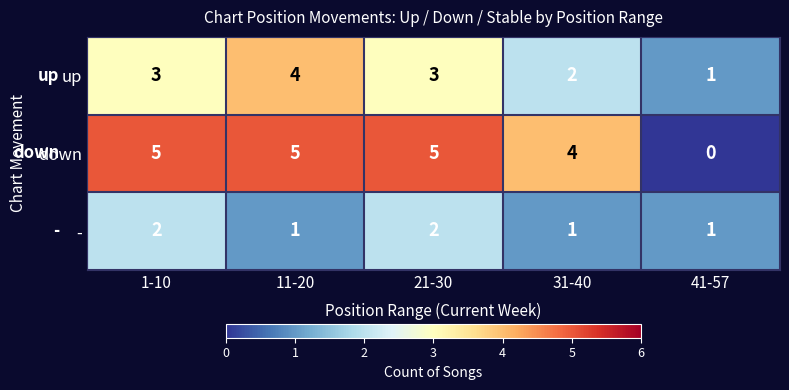

Which category has the lowest value in the down series?

41-57